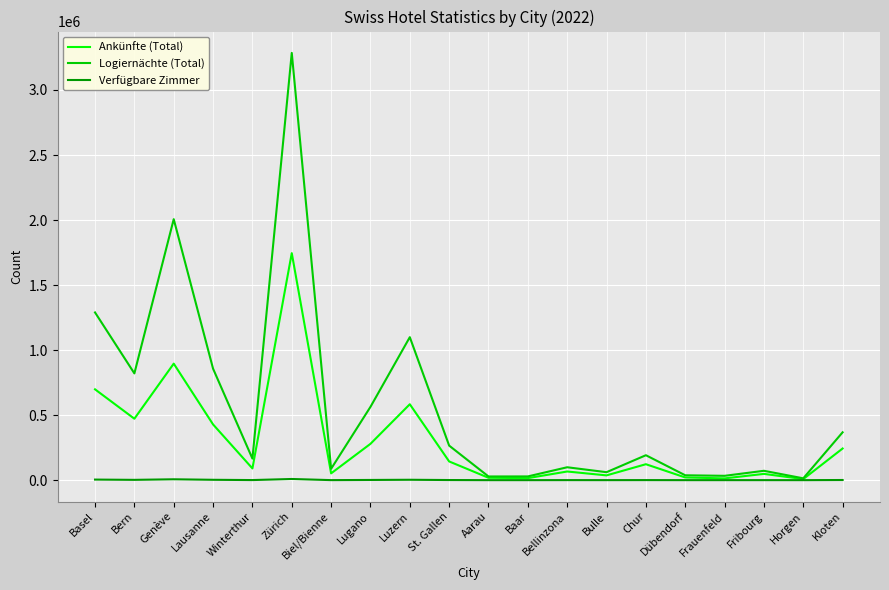

Is it true that Logiernächte (Total) equals 213498 at Kloten?

False